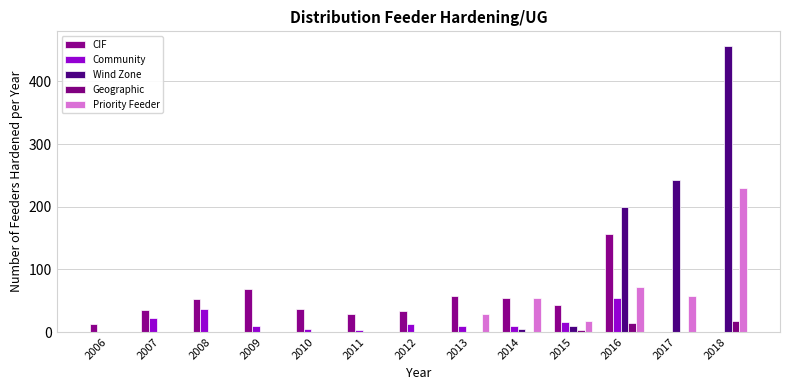

True or false: CIF has a value of 28 at 2011.

True